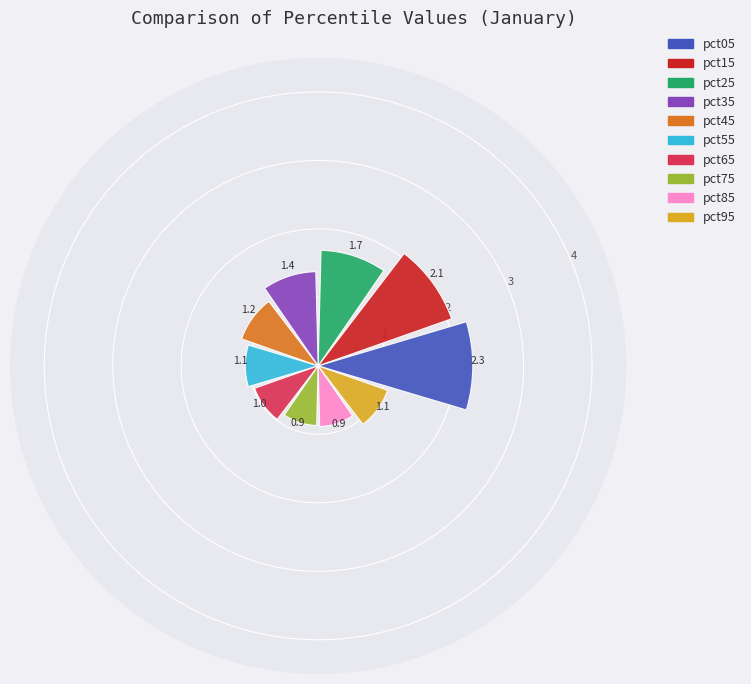

What is the difference between the maximum and minimum values?

1.4